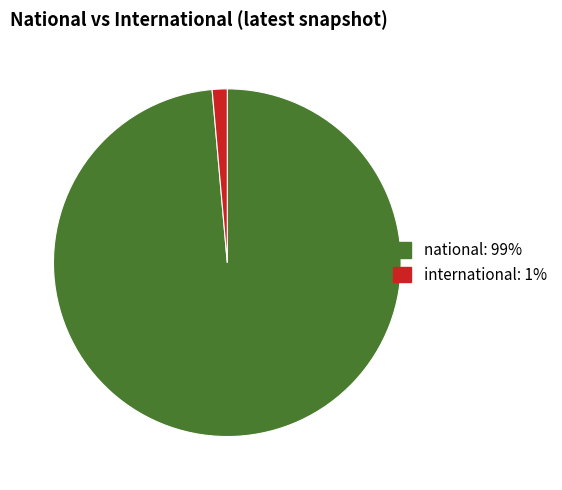

The national slice represents 99% of the pie. True or false?

True